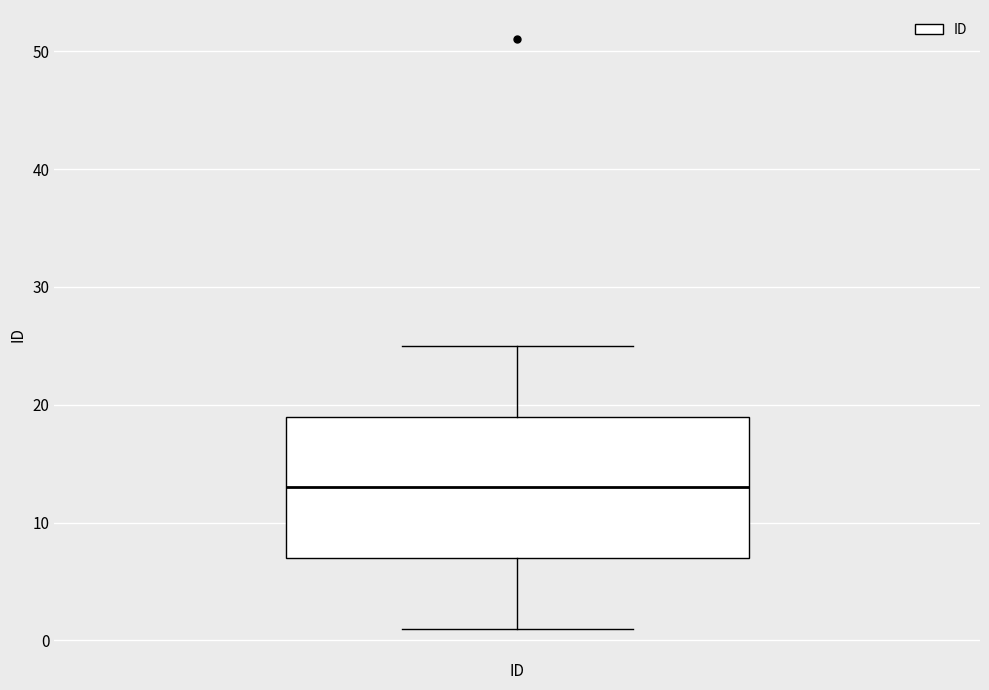

Read this box plot against the y-axis: the position of the median line, the range covered by the box, and the ends of both whiskers. The values are not printed on the chart, so give them approximately, as read against the axis.

median 13, box 7 to 19, whiskers 1 to 25